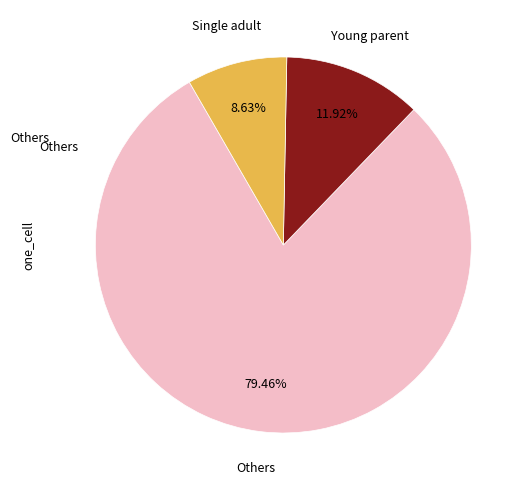

Approximately how many times larger is the value at Others compared to Single adult?

9.2